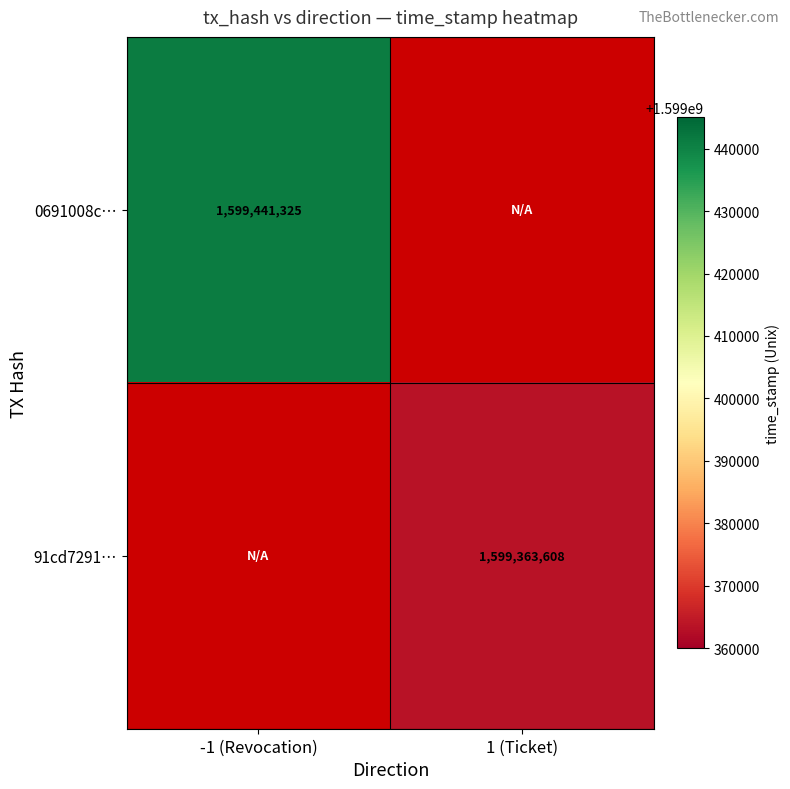

The value of 91cd7291… at 1 (Ticket) is 2660426406. True or false?

False